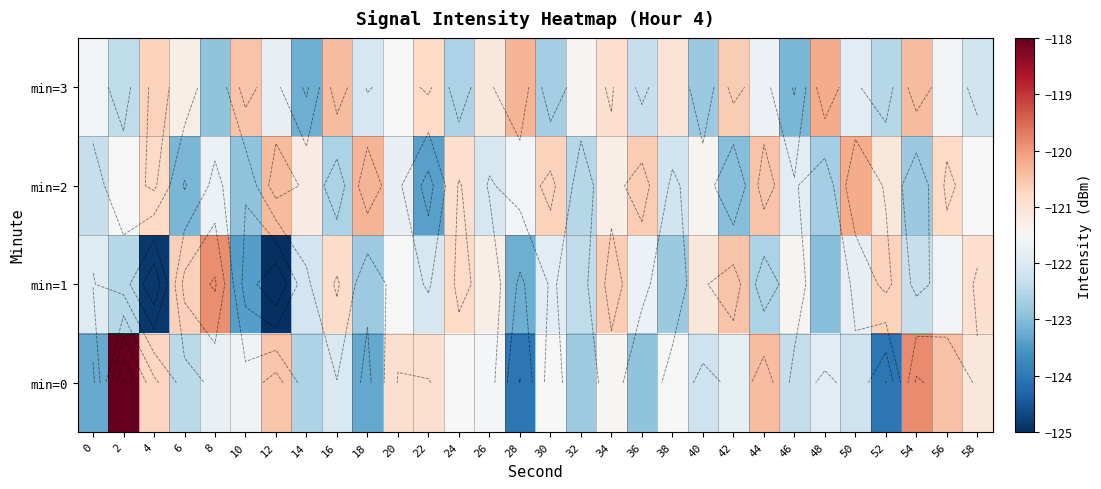

List the series in order of their peak value, lowest first.

min=2, min=3, min=1, min=0